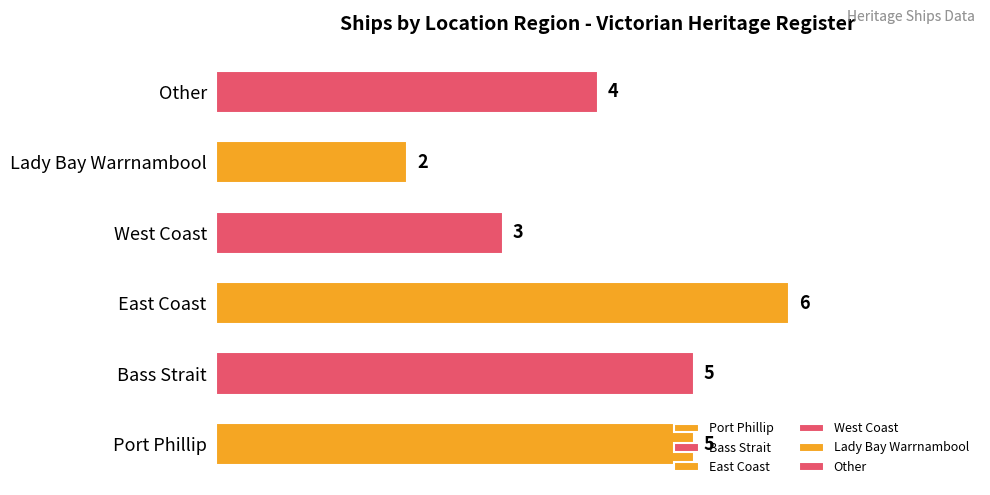

What is the maximum value shown in the chart?

6